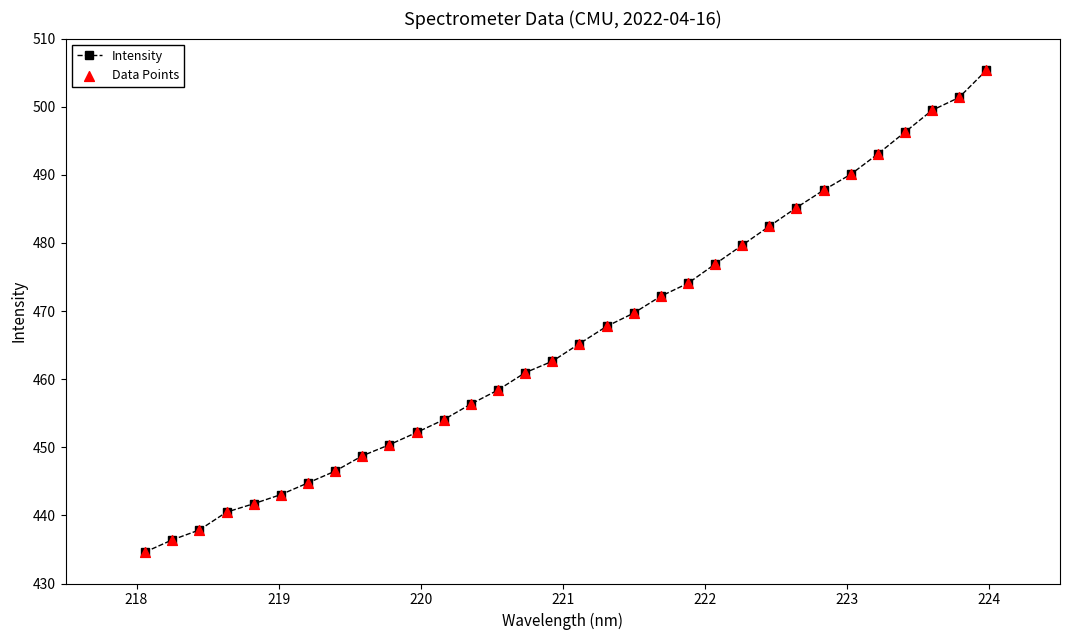

What is the value of the 8th point from the left?

446.5